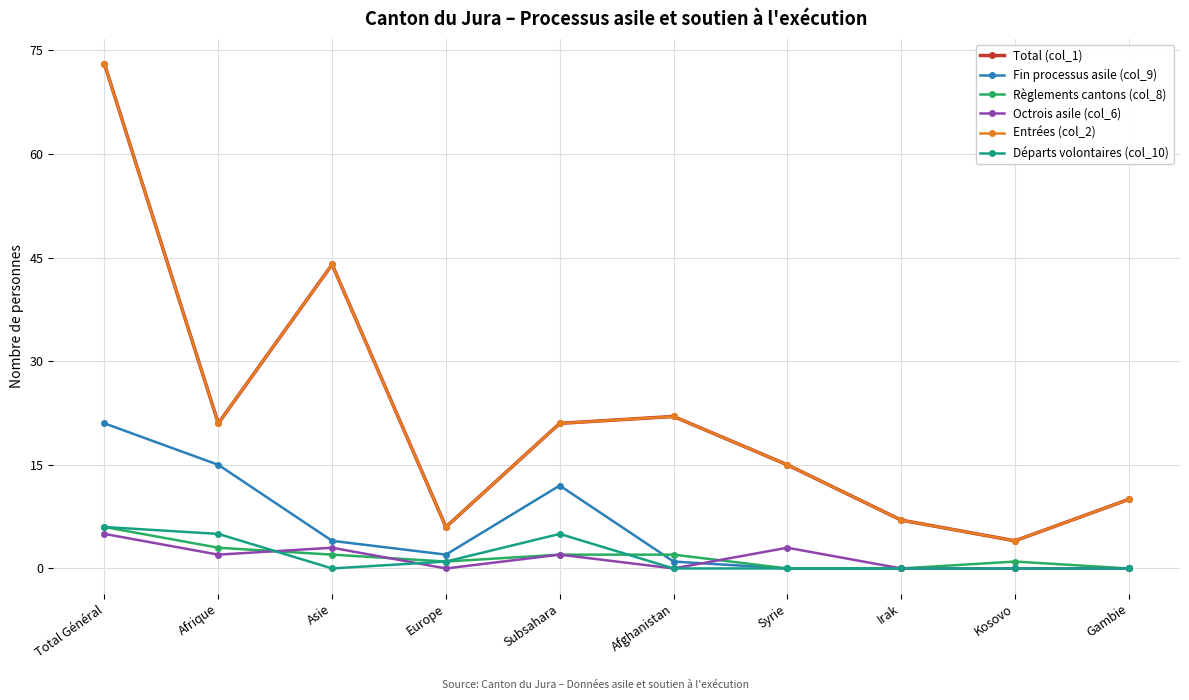

How many lines are shown in the chart?

6